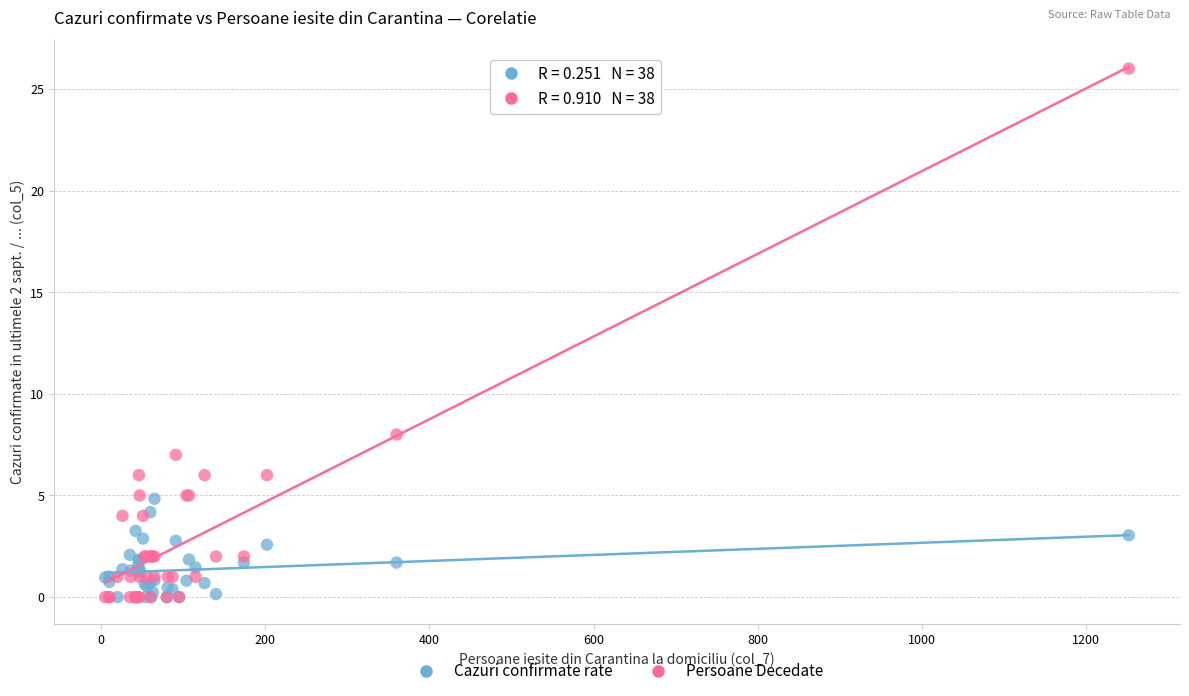

Across all series, what Y value is closest to 13?

8.0